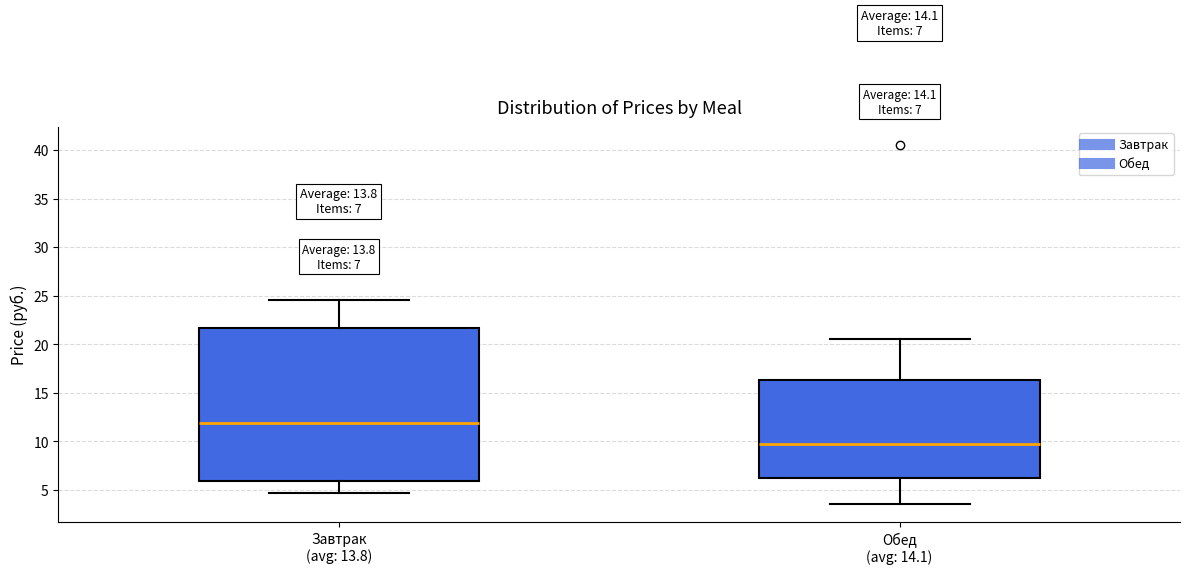

Which box's median line is the highest?

Завтрак (avg: 13.8)